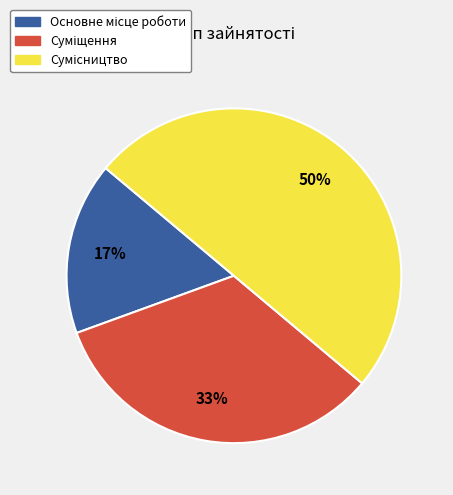

To the nearest percent, what is the average slice percentage?

33%